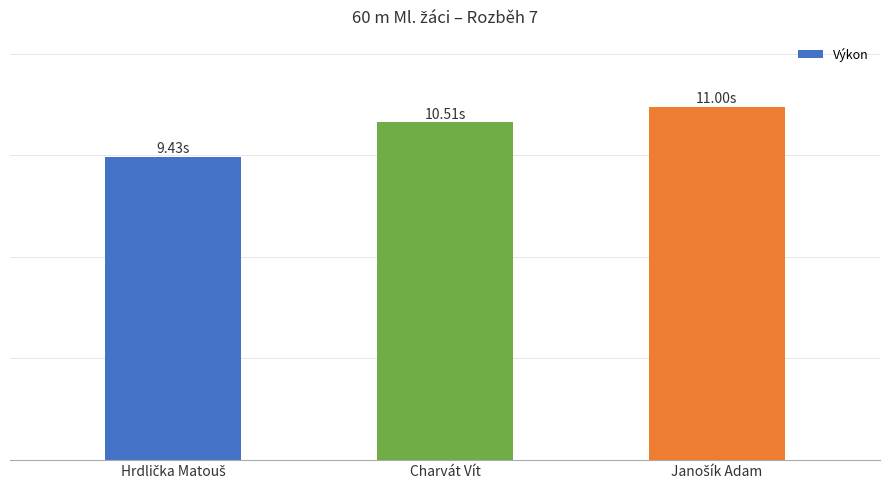

What is the change in value from Charvát Vít to Janošík Adam?

+0.5